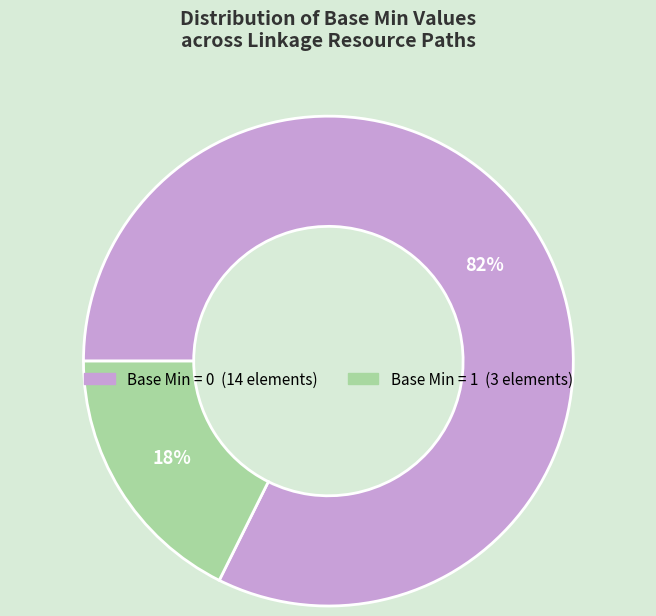

To the nearest percent, what is the average slice percentage?

50%